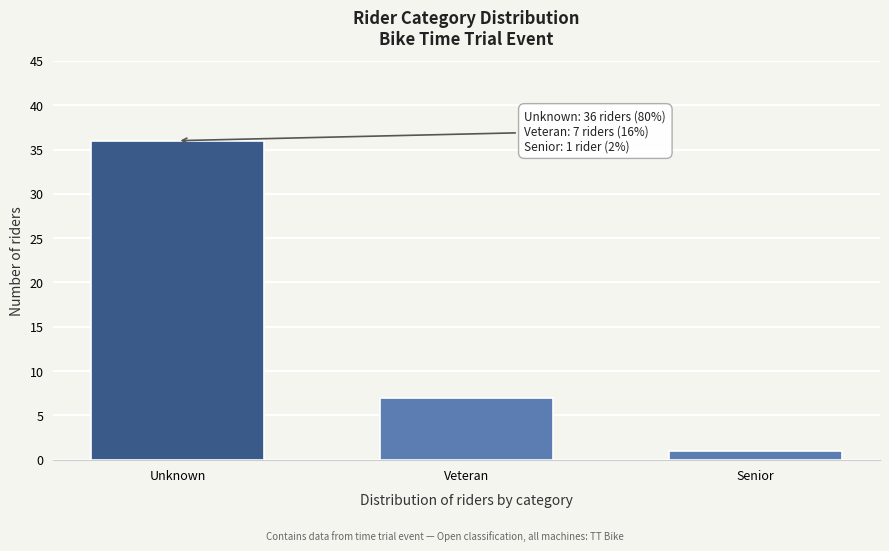

Reading left to right, transcribe all the data shown in this chart.

36	7	1